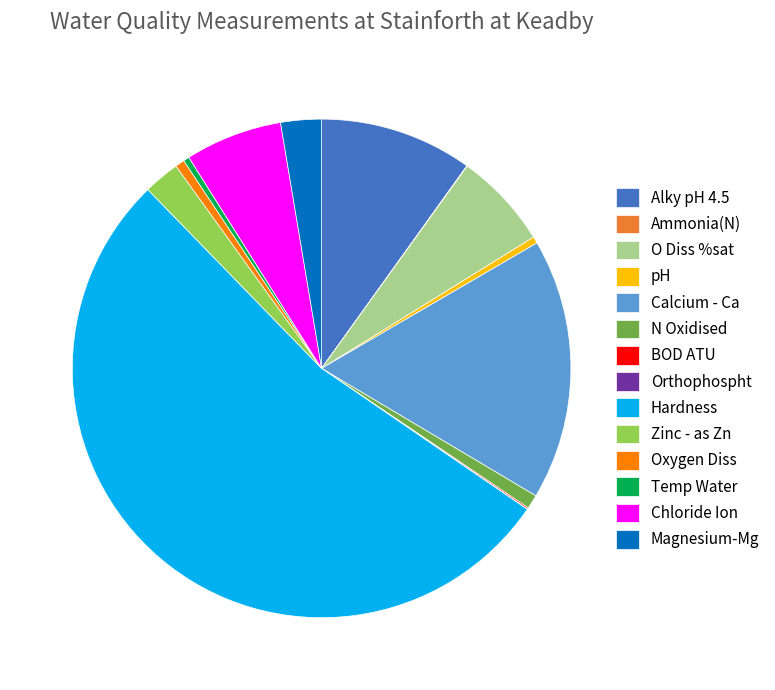

Which category has the biggest portion of the pie?

Hardness